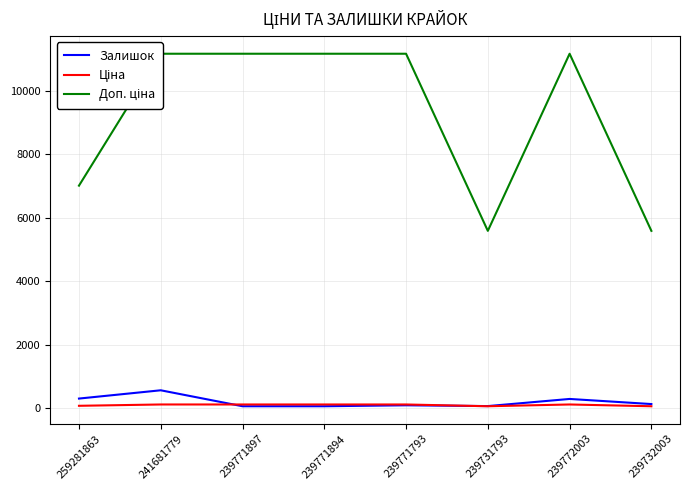

In Доп. ціна, how many points are lower than both neighbors (excluding endpoints)?

1